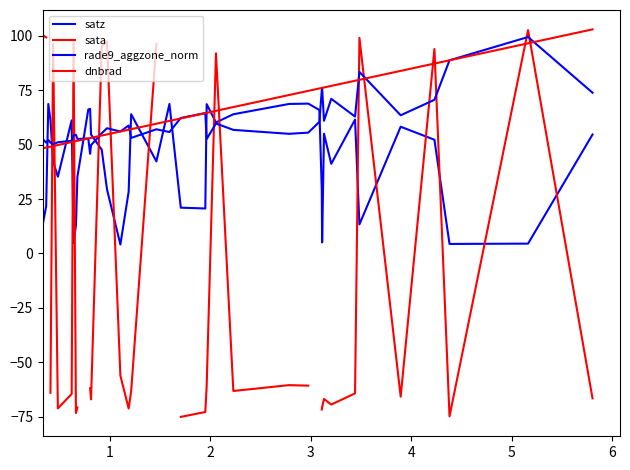

After their last crossing, which series has the higher values: dnbrad or rade9_aggzone_norm?

dnbrad